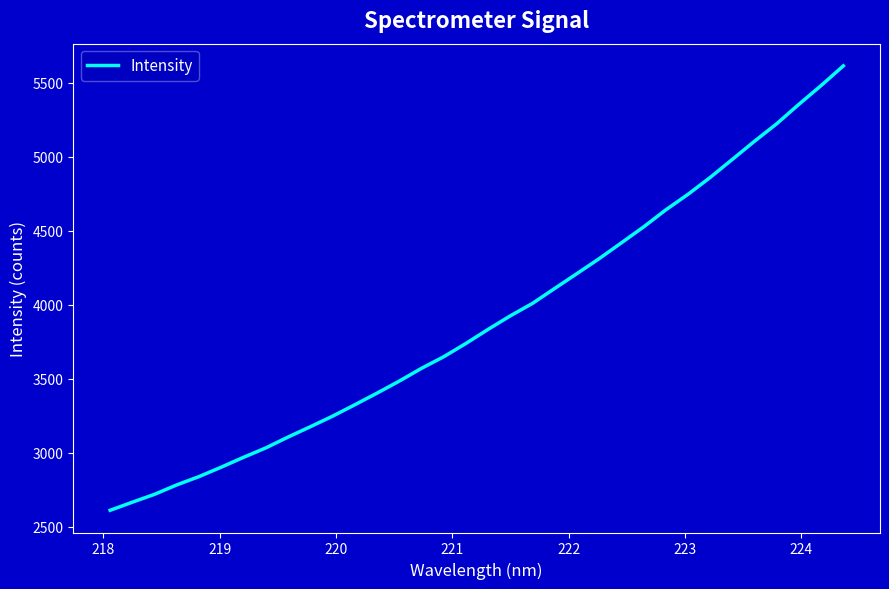

What is the maximum value shown in the chart?

5612.6